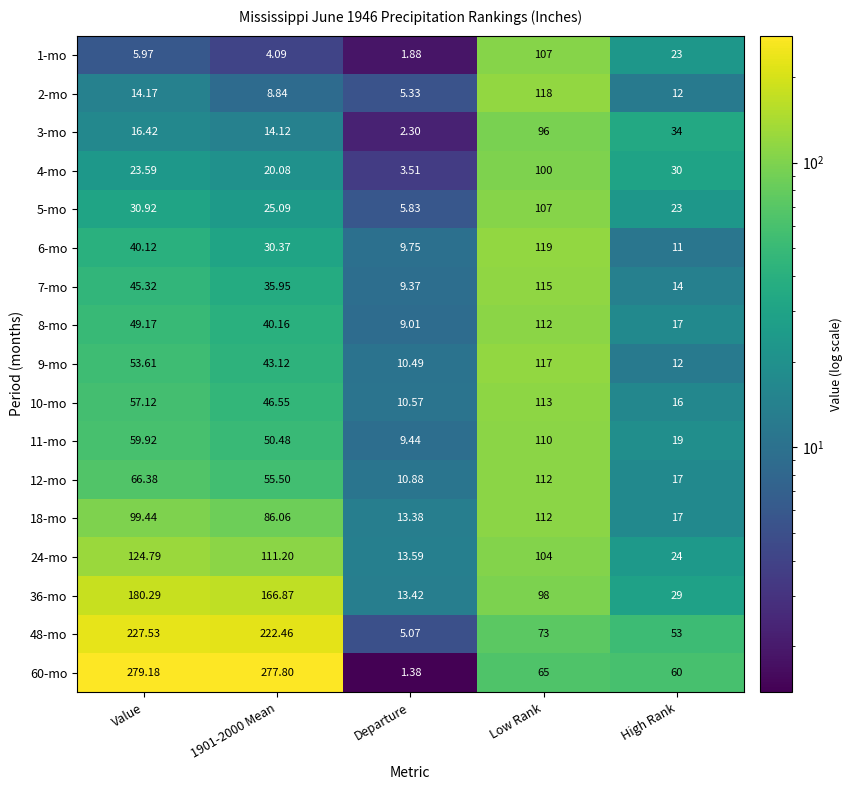

Which label corresponds to the largest value in the chart?

Value